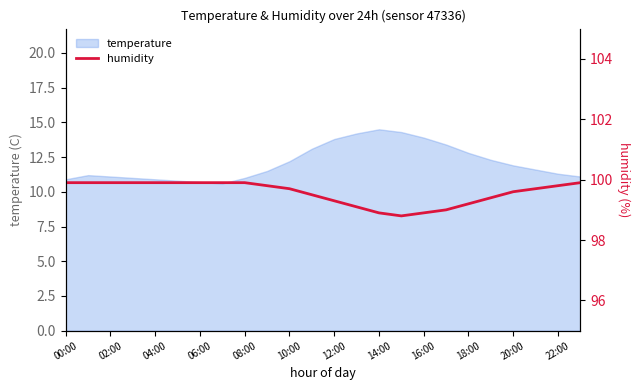

Where is the data nearest to the value 99?

17